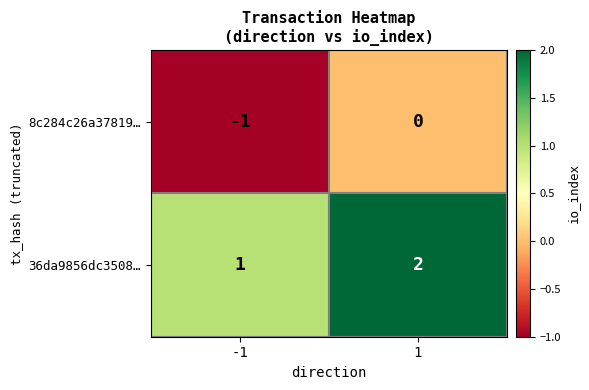

Count the number of categories in the chart.

2